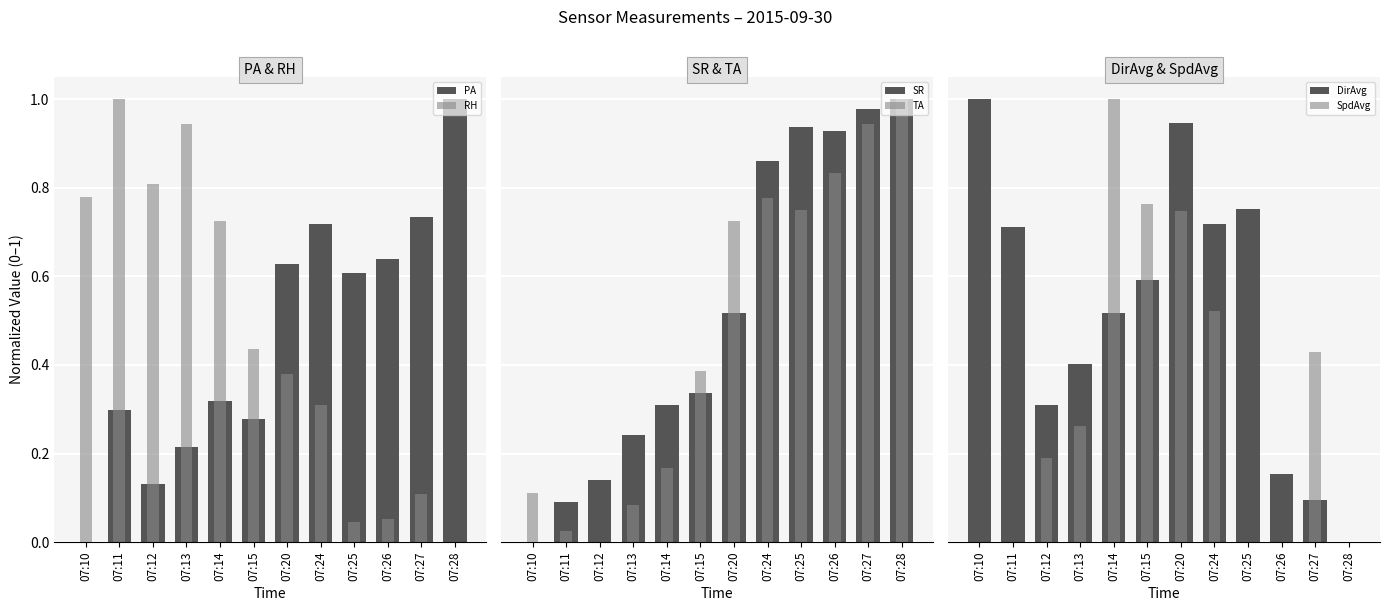

Reading right to left, extract all data points from this chart.

PA: 07:28=1.0	07:27=0.7	07:26=0.6	07:25=0.6	07:24=0.7	07:20=0.6	07:15=0.3	07:14=0.3	07:13=0.2	07:12=0.1	07:11=0.3	07:10=0.0
RH: 07:28=0.0	07:27=0.1	07:26=0.1	07:25=0.0	07:24=0.3	07:20=0.4	07:15=0.4	07:14=0.7	07:13=0.9	07:12=0.8	07:11=1.0	07:10=0.8
SR: 07:28=1.0	07:27=1.0	07:26=0.9	07:25=0.9	07:24=0.9	07:20=0.5	07:15=0.3	07:14=0.3	07:13=0.2	07:12=0.1	07:11=0.1	07:10=0.0
TA: 07:28=1.0	07:27=0.9	07:26=0.8	07:25=0.7	07:24=0.8	07:20=0.7	07:15=0.4	07:14=0.2	07:13=0.1	07:12=0.0	07:11=0.0	07:10=0.1
DirAvg: 07:28=0.0	07:27=0.1	07:26=0.2	07:25=0.8	07:24=0.7	07:20=0.9	07:15=0.6	07:14=0.5	07:13=0.4	07:12=0.3	07:11=0.7	07:10=1.0
SpdAvg: 07:28=0.0	07:27=0.4	07:26=0.0	07:25=0.0	07:24=0.5	07:20=0.7	07:15=0.8	07:14=1.0	07:13=0.3	07:12=0.2	07:11=0.0	07:10=0.0